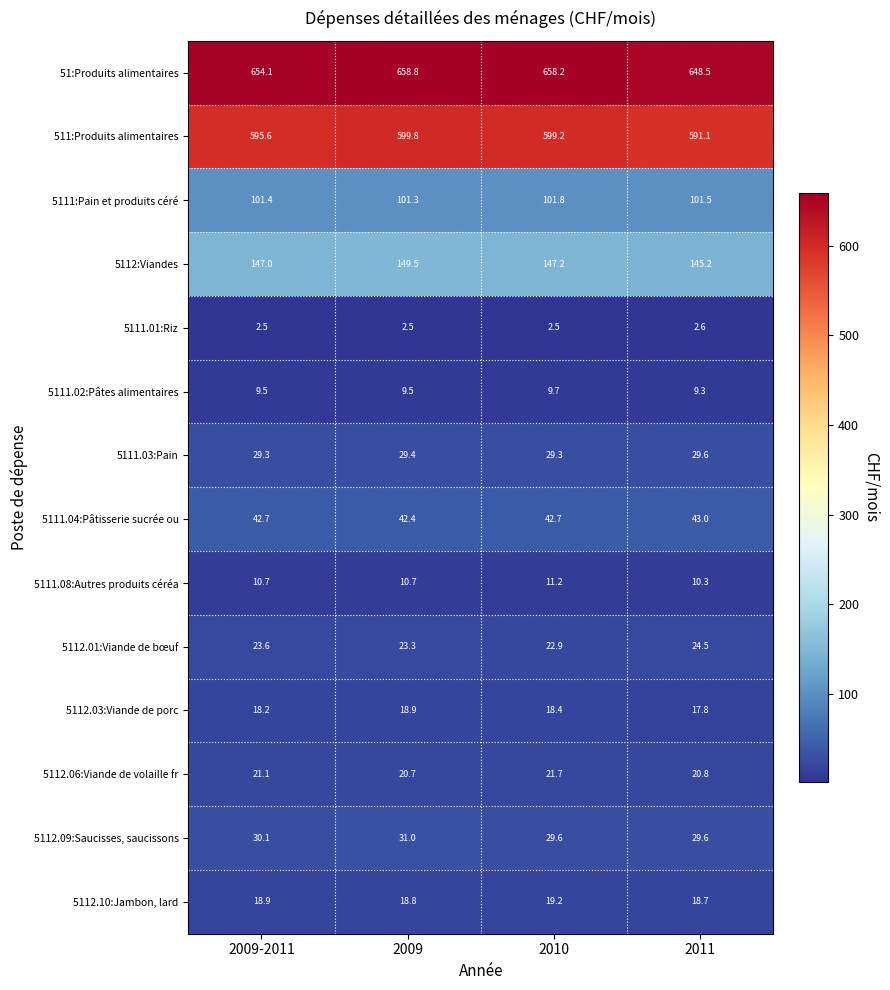

What is the total value across all series at 2009?

1716.6